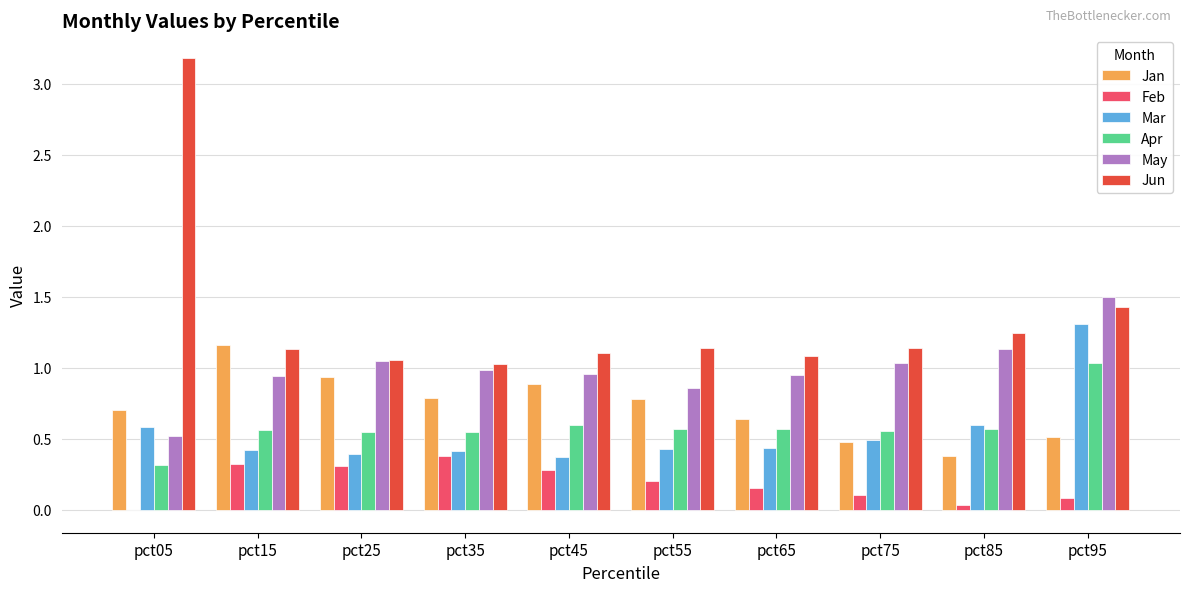

How many data points does each series have?

10